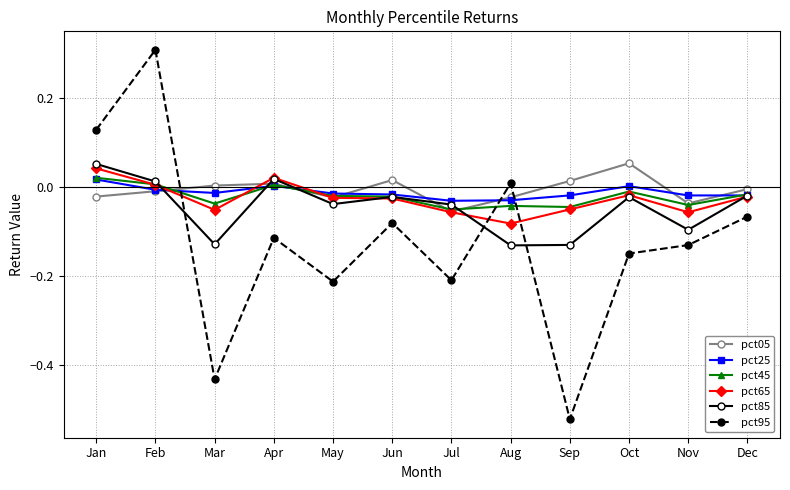

The value of pct85 at Jul is -0.1. True or false?

False